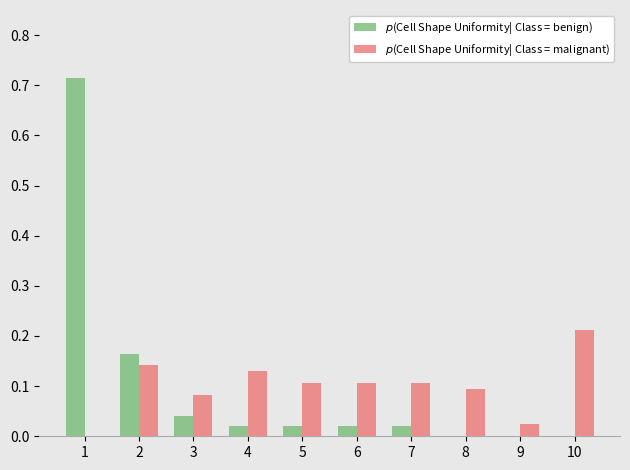

Does the chart contain stacked bars?

No